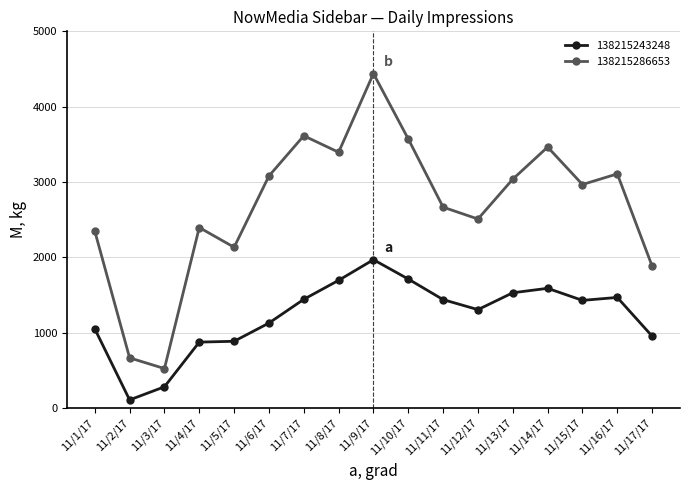

How many values in the 138215286653 series are below 2967?

8